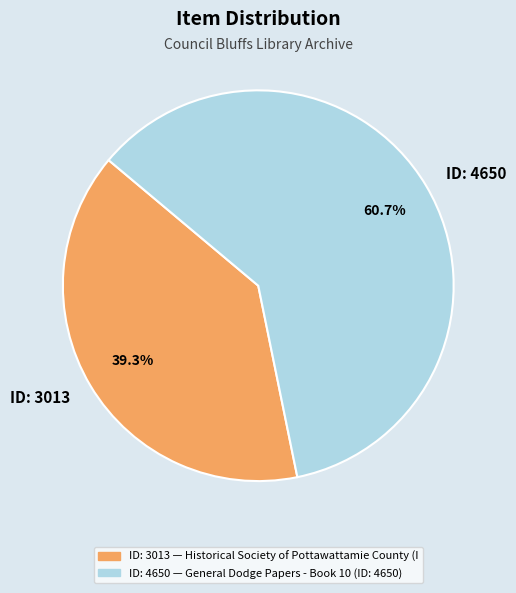

Is the sum of ID: 4650 and ID: 3013 greater than half?

Yes